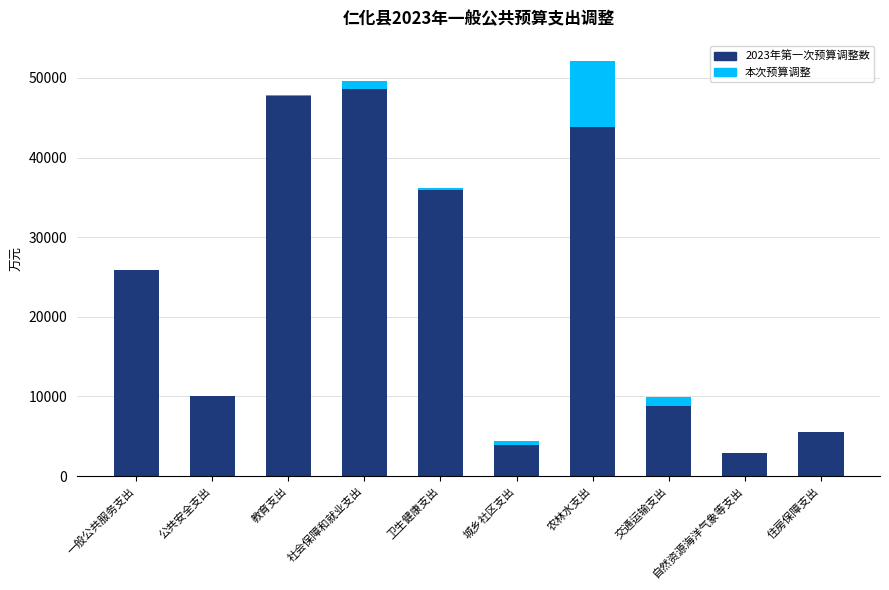

The value of 2023年第一次预算调整数 at 教育支出 is 64606. True or false?

False